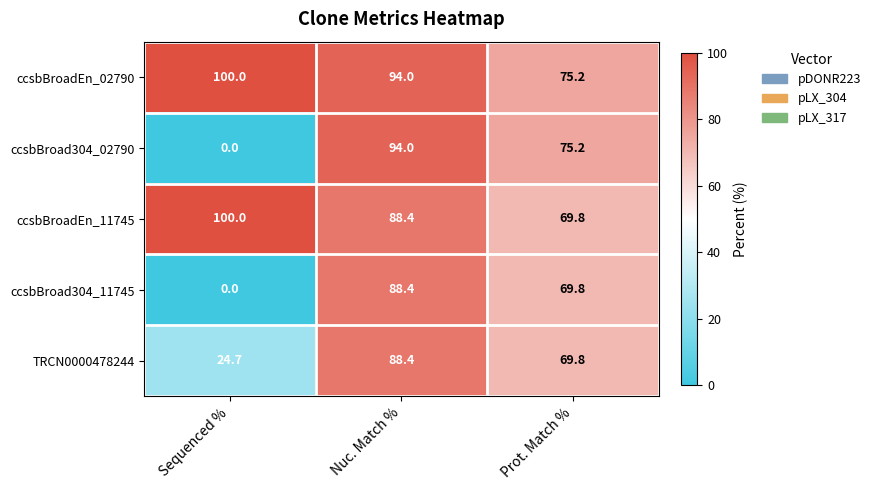

List the labels in order of ccsbBroad304_02790 value, largest first.

Nuc. Match %, Prot. Match %, Sequenced %